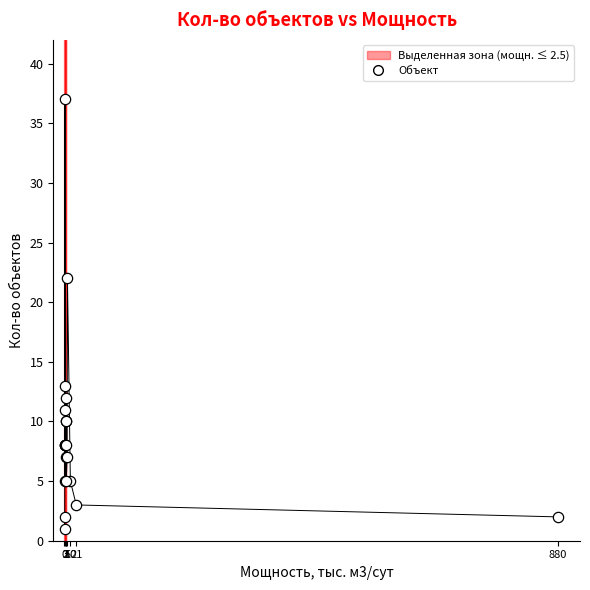

What Y value in the scatter plot is closest to 19?

22